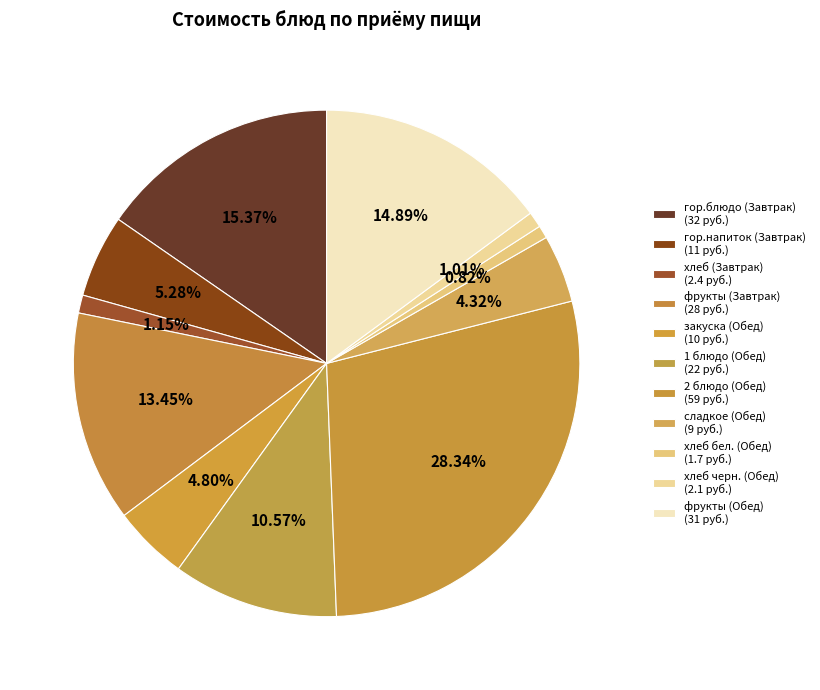

Rank the categories by value from lowest to highest.

хлеб бел. (Обед), хлеб черн. (Обед), хлеб (Завтрак), сладкое (Обед), закуска (Обед), гор.напиток (Завтрак), 1 блюдо (Обед), фрукты (Завтрак), фрукты (Обед), гор.блюдо (Завтрак), 2 блюдо (Обед)